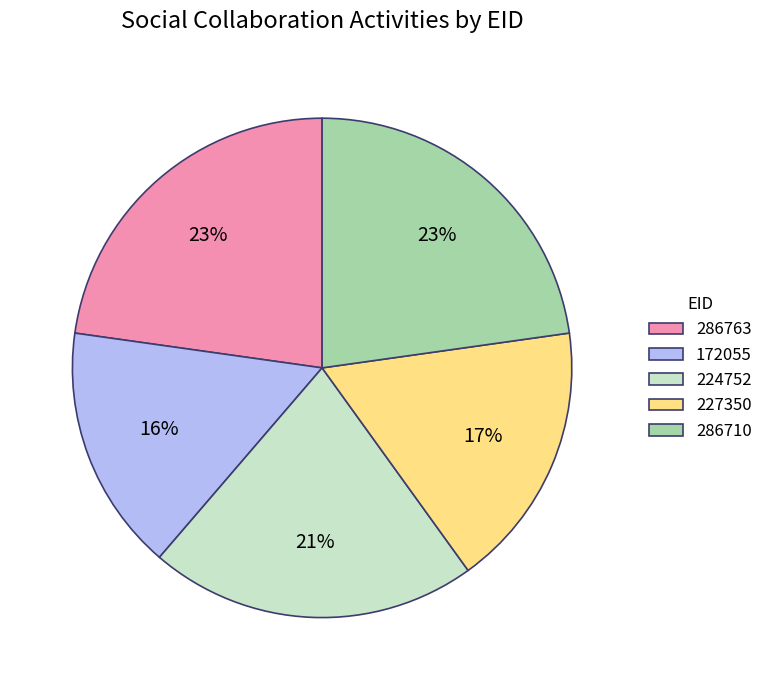

To the nearest percent, what portion does 172055 represent?

16%